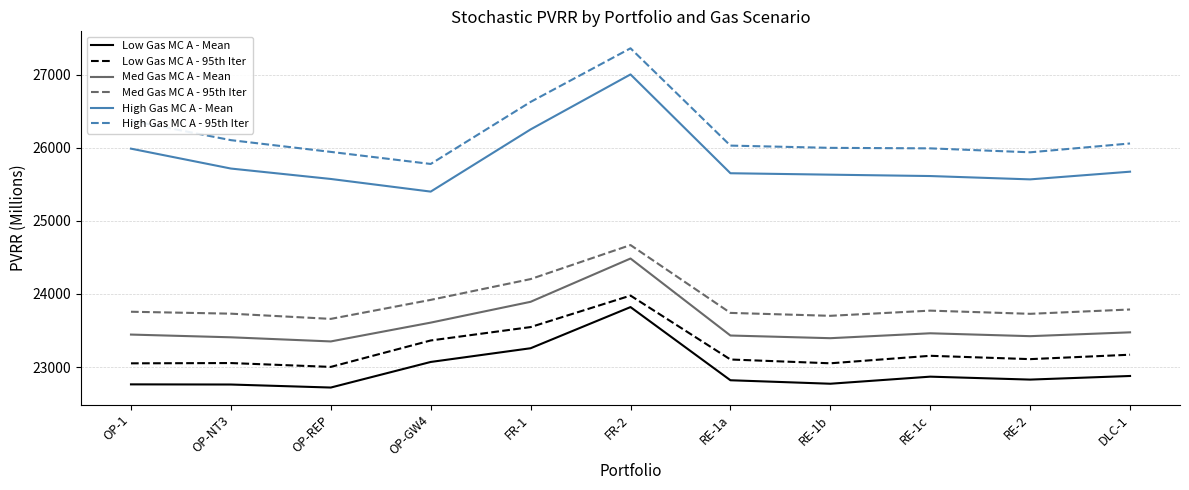

Which series changed the most between FR-2 and DLC-1?

High Gas MC A - Mean